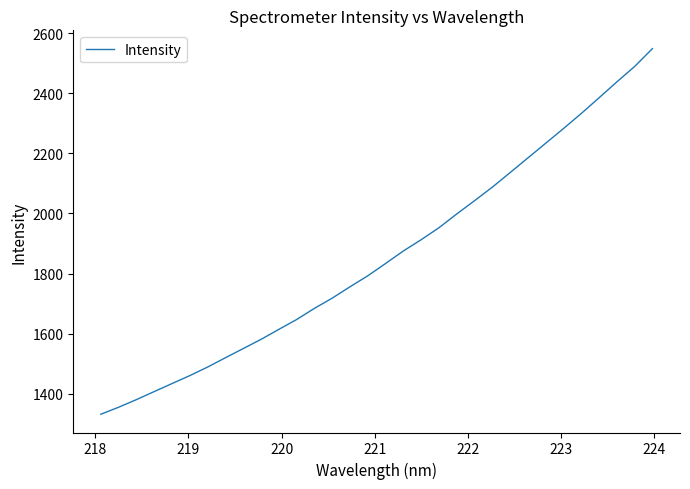

What is the maximum value shown in the chart?

2548.2